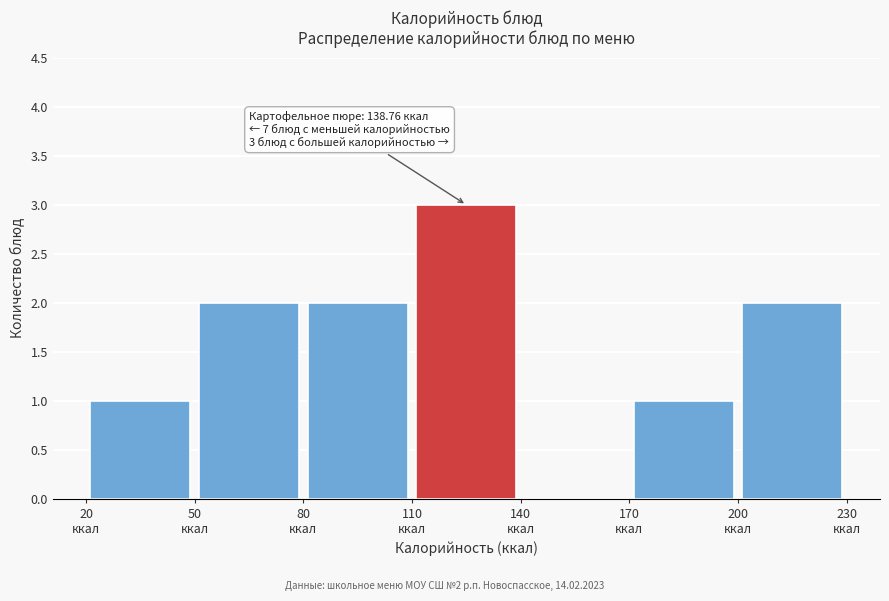

Which range on the x-axis has the tallest bar?

110 to 140